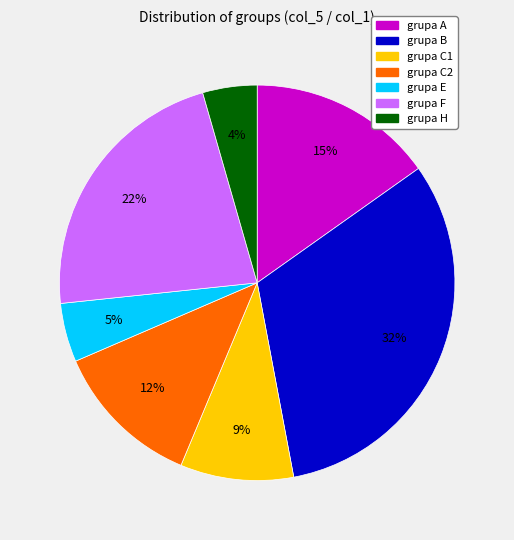

How many slices are in this pie chart?

7